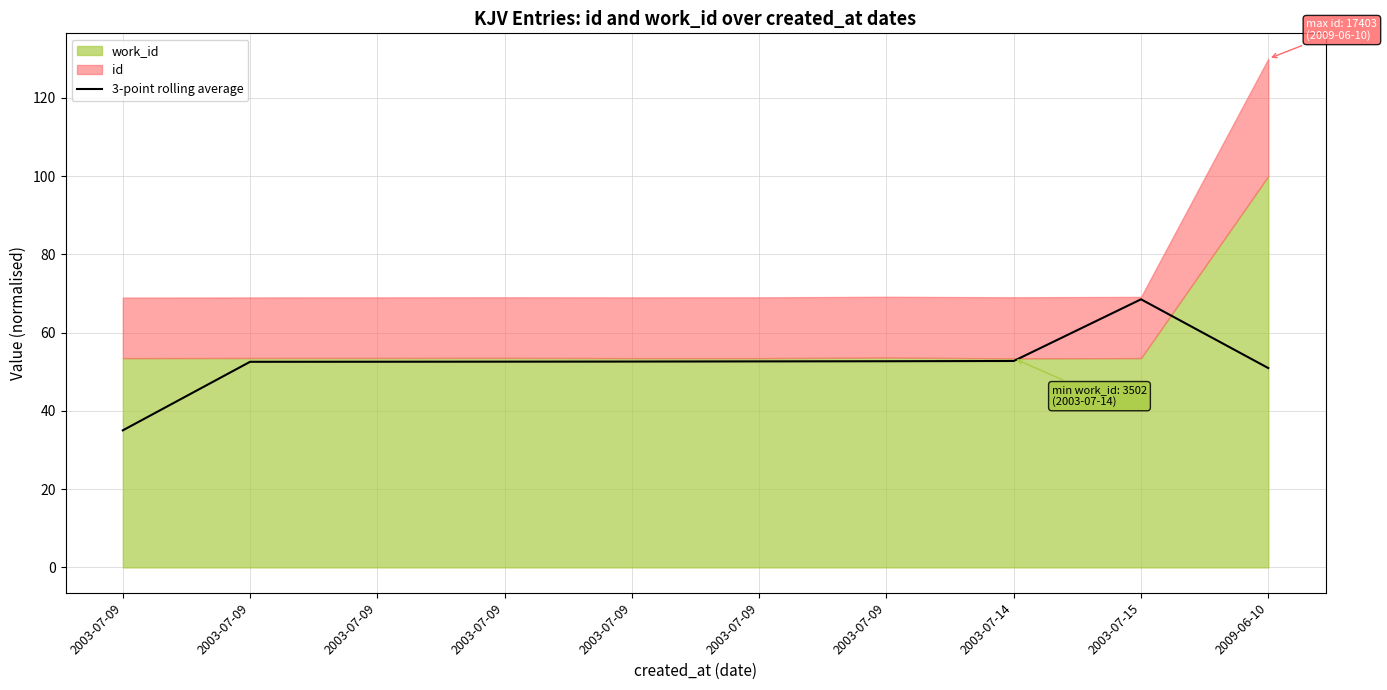

True or false: the data shows 52.8 at 2003-07-14.

True